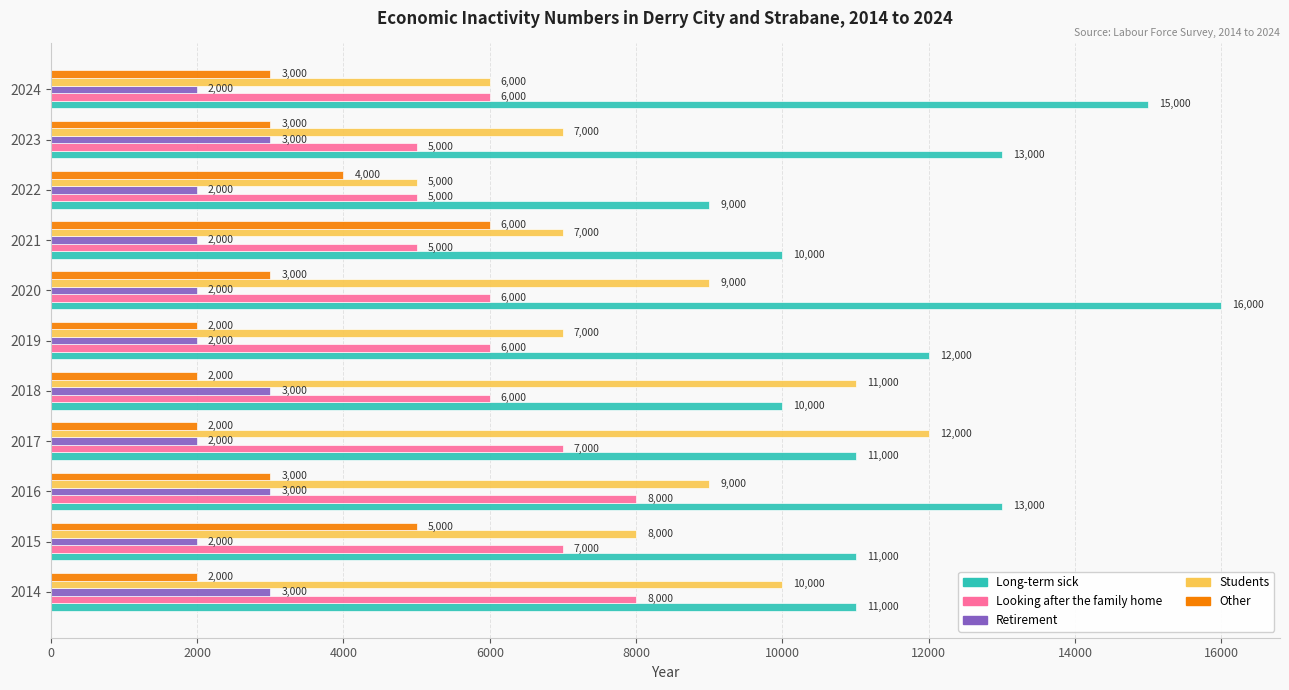

How many categories are shown in the chart?

11